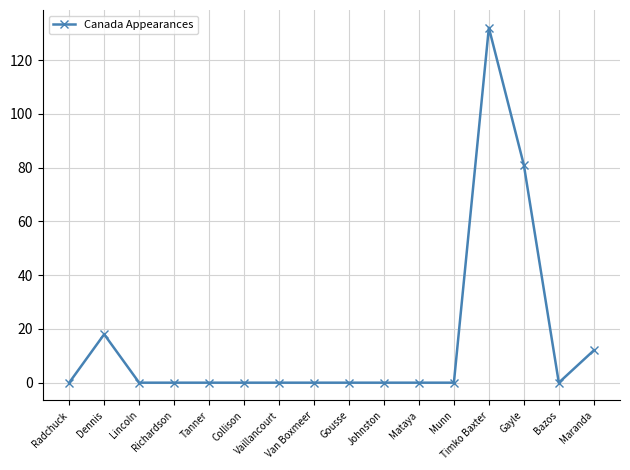

Reading left to right, transcribe all the data shown in this chart.

Radchuck=0	Dennis=18	Lincoln=0	Richardson=0	Tanner=0	Collison=0	Vaillancourt=0	Van Boxmeer=0	Gousse=0	Johnston=0	Mataya=0	Munn=0	Timko Baxter=132	Gayle=81	Bazos=0	Maranda=12